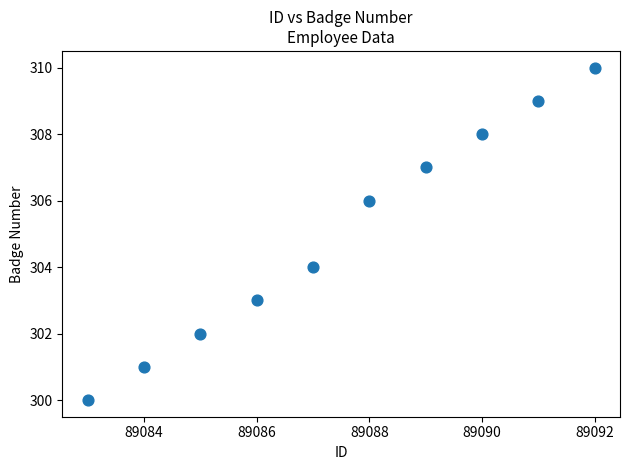

What is the range of X values (max minus min)?

9